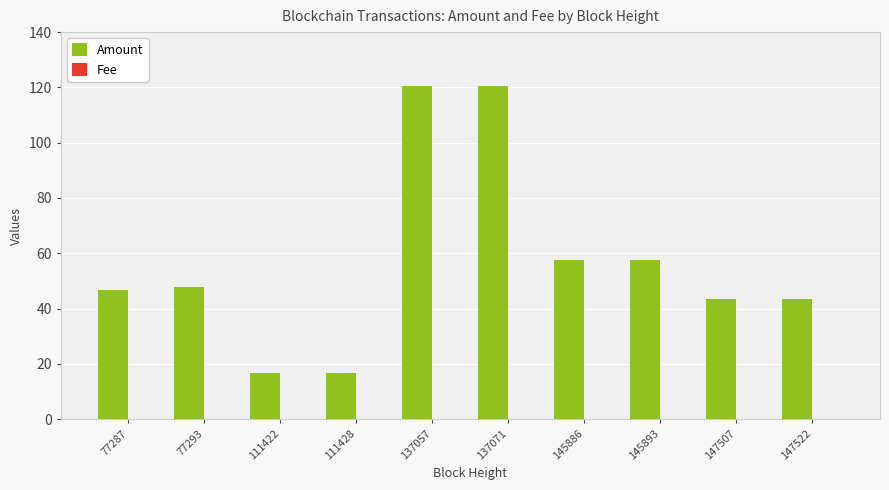

What is the maximum value shown in the chart?

120.7